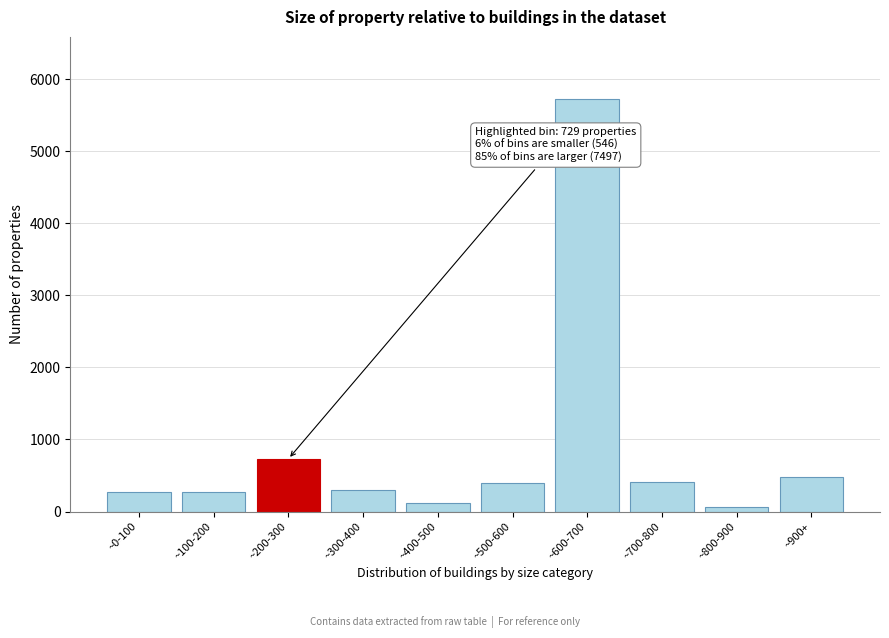

Which category has the highest value across all series?

~600-700